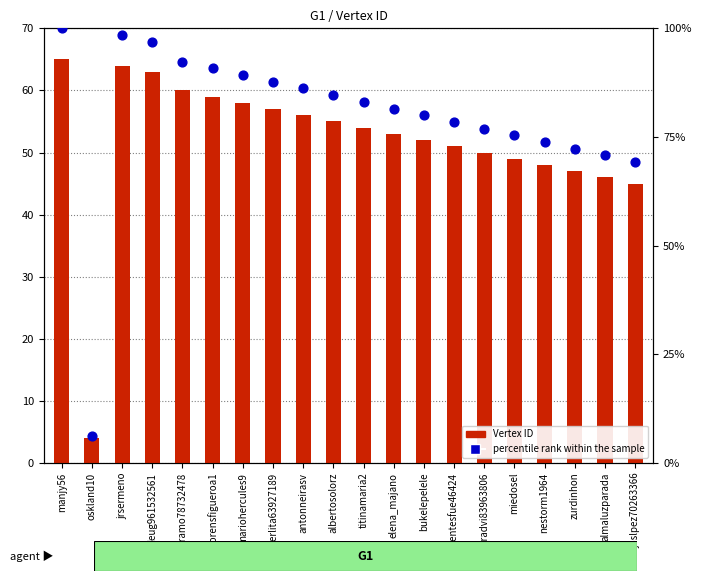

Is the value of percentile rank within the sample at antonneirasv greater than the value of Vertex ID at albertosolorz?

Yes